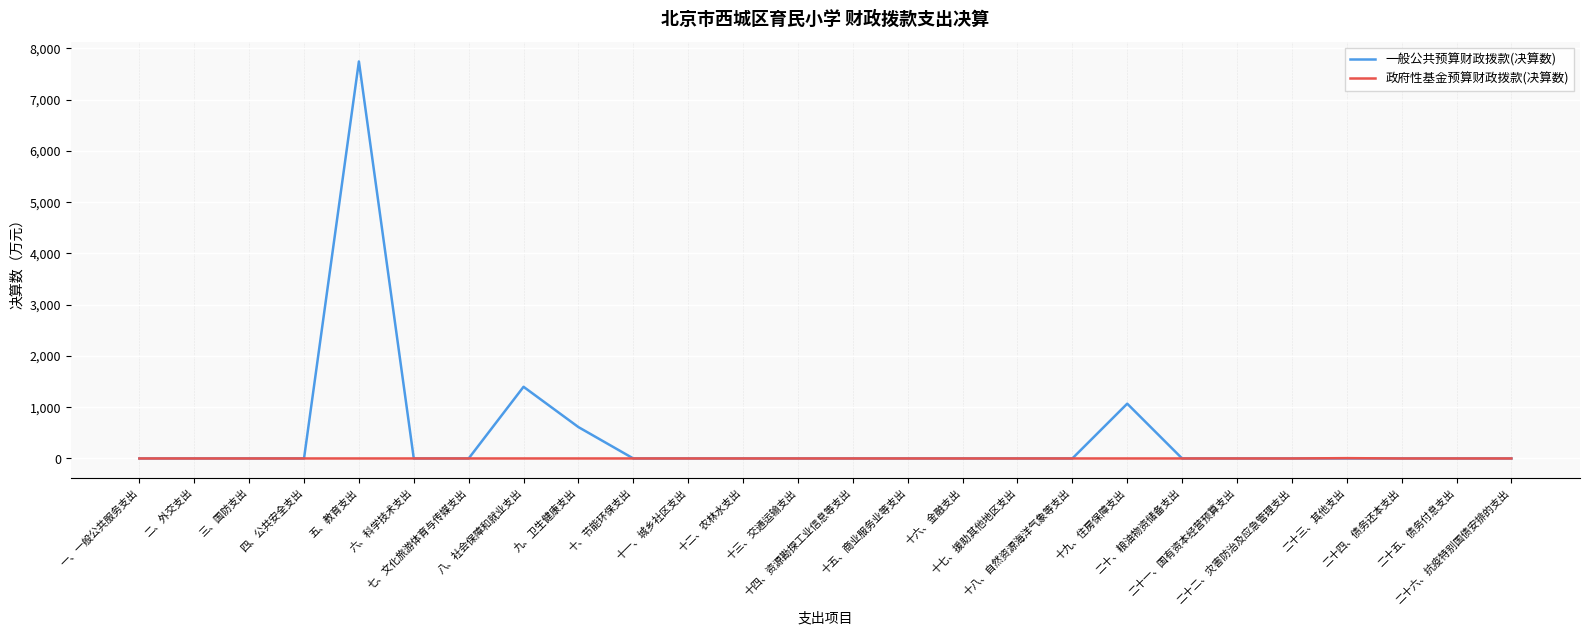

At which label is 一般公共预算财政拨款(决算数) closest to 3872?

八、社会保障和就业支出